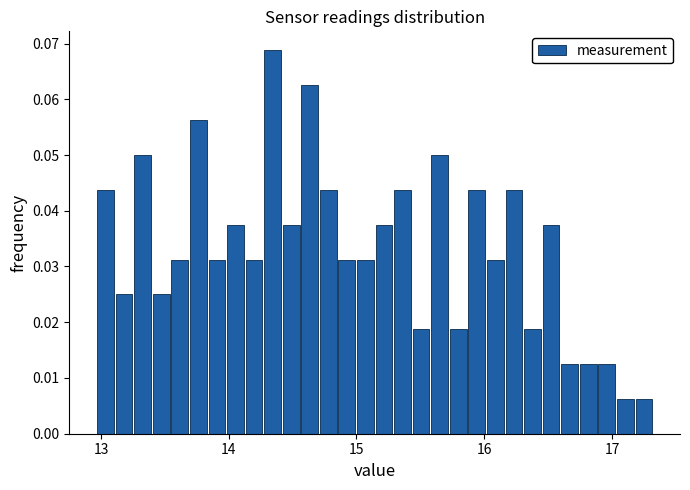

Read against the x-axis, roughly where is the centre of the tallest bar?

14.3